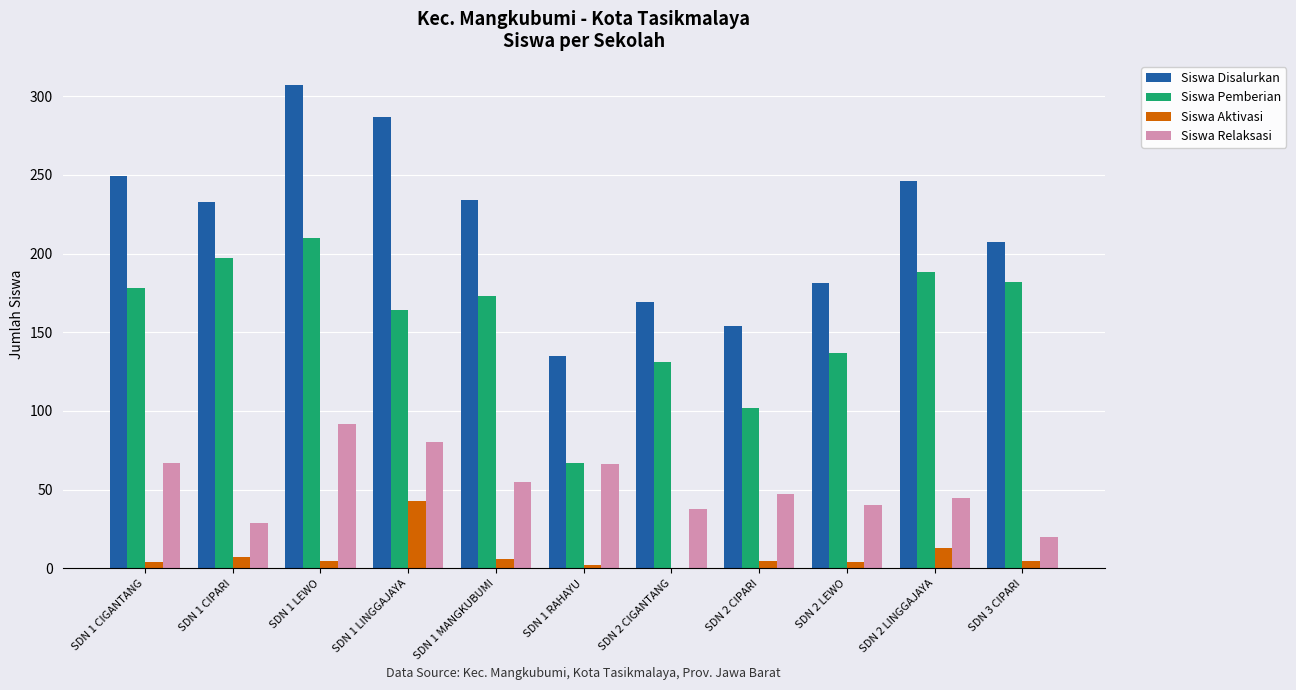

What is the spread (max minus min) of values at SDN 2 CIGANTANG?

169